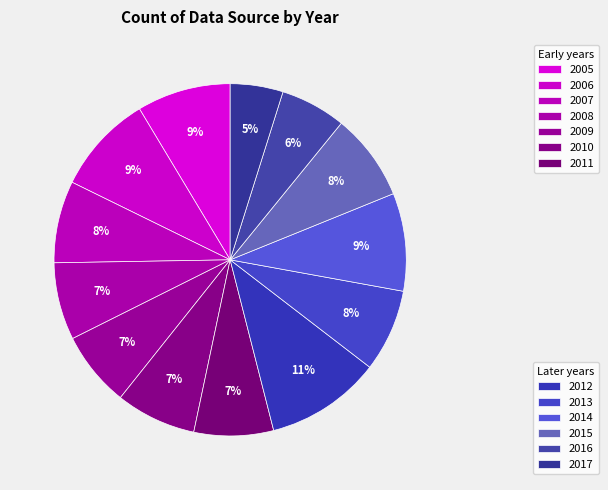

Which category has the biggest portion of the pie?

2012